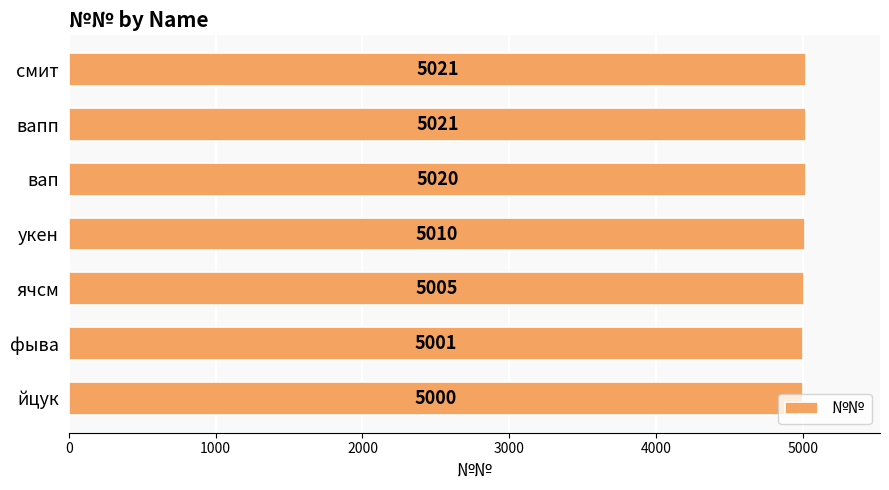

What is the difference between the maximum and minimum values?

21